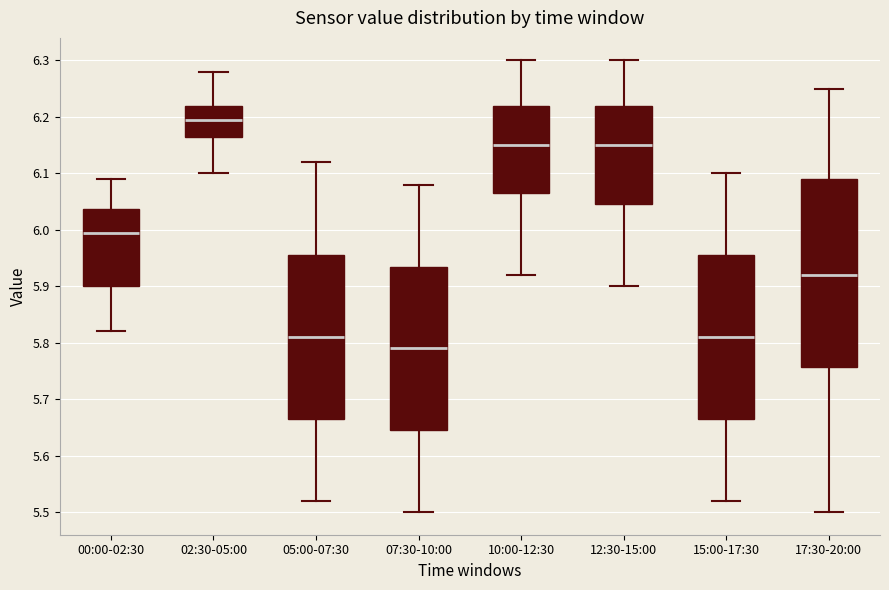

Where is the lower edge of the box for 12:30-15:00 on the y-axis? The values are not printed on the chart, so give them approximately, as read against the axis.

6.05